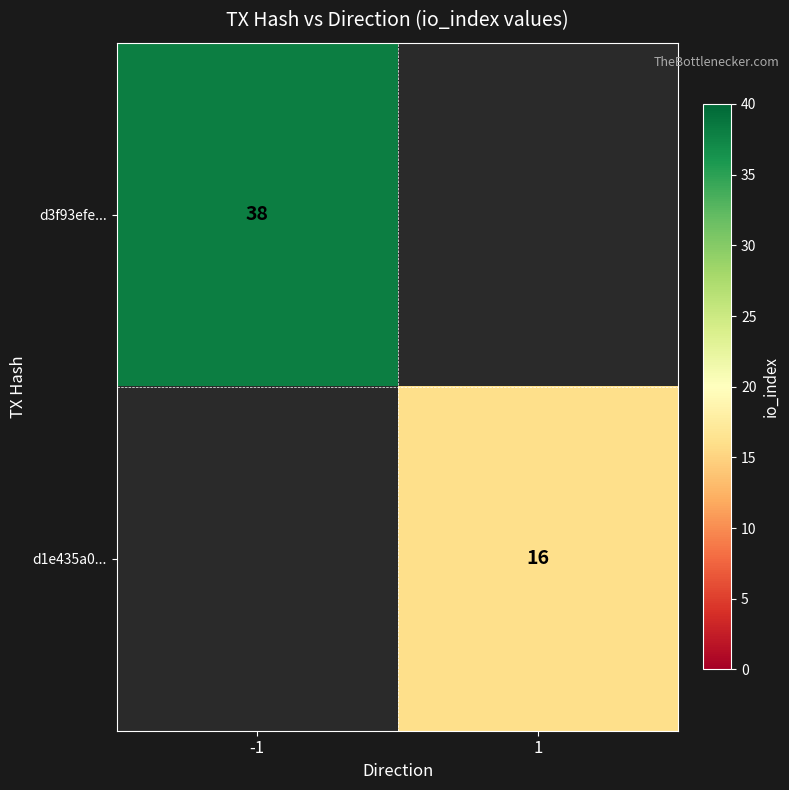

The value of d3f93efe... at -1 is 38. True or false?

True